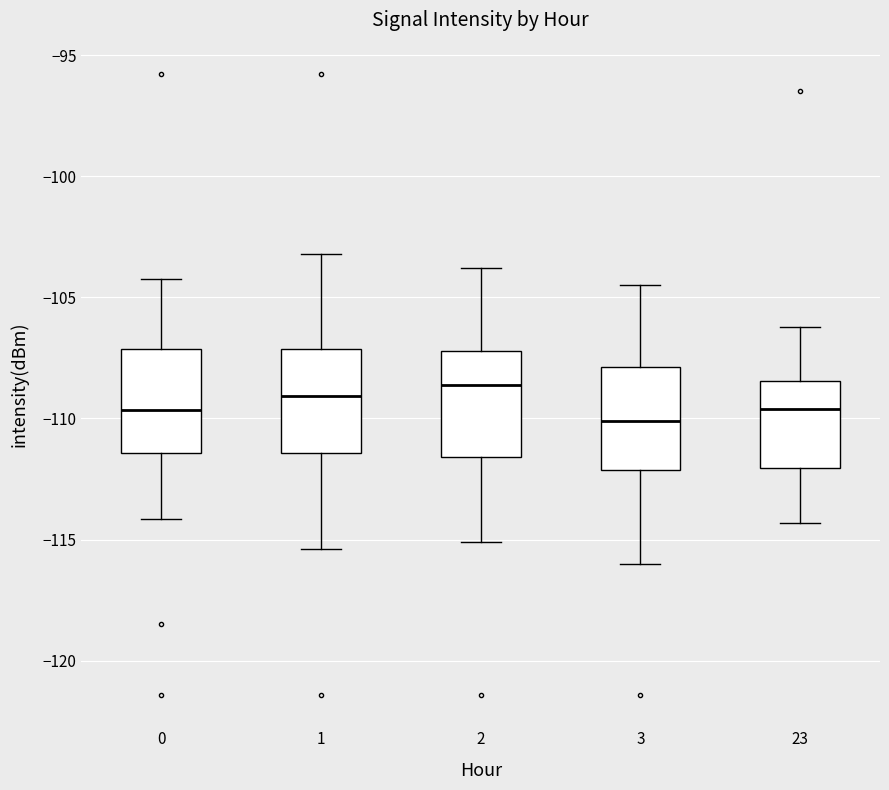

Reading left to right, transcribe this box plot: for each box, give where its median line is, the range the box spans, and where its two whiskers end, as read against the y-axis. The values are not printed on the chart, so give them approximately, as read against the axis.

0: median -109.5, box -111.5 to -107.0, whiskers -114.0 to -104.0
1: median -109.0, box -111.5 to -107.0, whiskers -115.5 to -103.0
2: median -108.5, box -111.5 to -107.0, whiskers -115.0 to -104.0
3: median -110.0, box -112.0 to -108.0, whiskers -116.0 to -104.5
23: median -109.5, box -112.0 to -108.5, whiskers -114.5 to -106.0